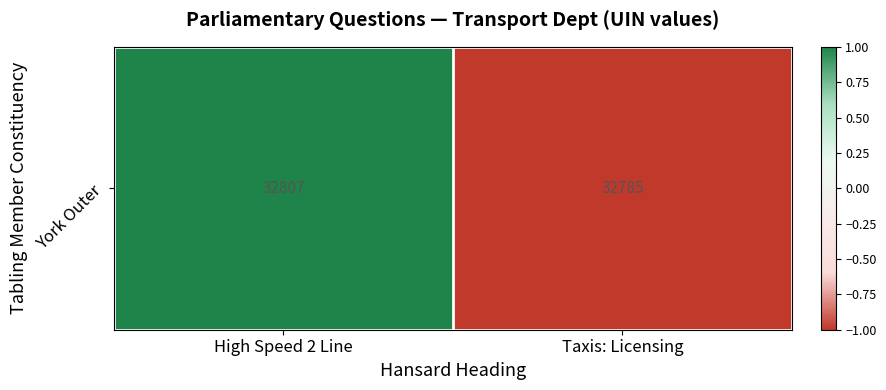

How many positive values are there?

1